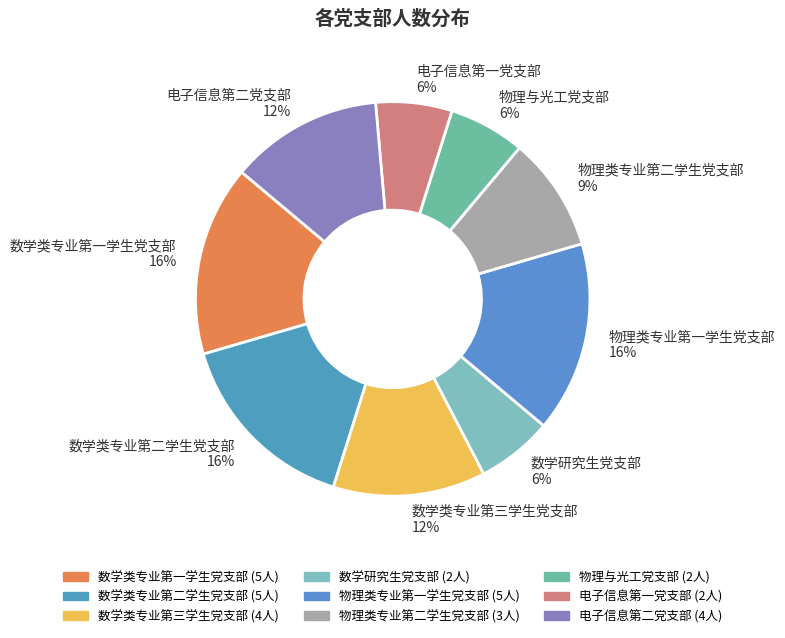

How many slices are in this pie chart?

9